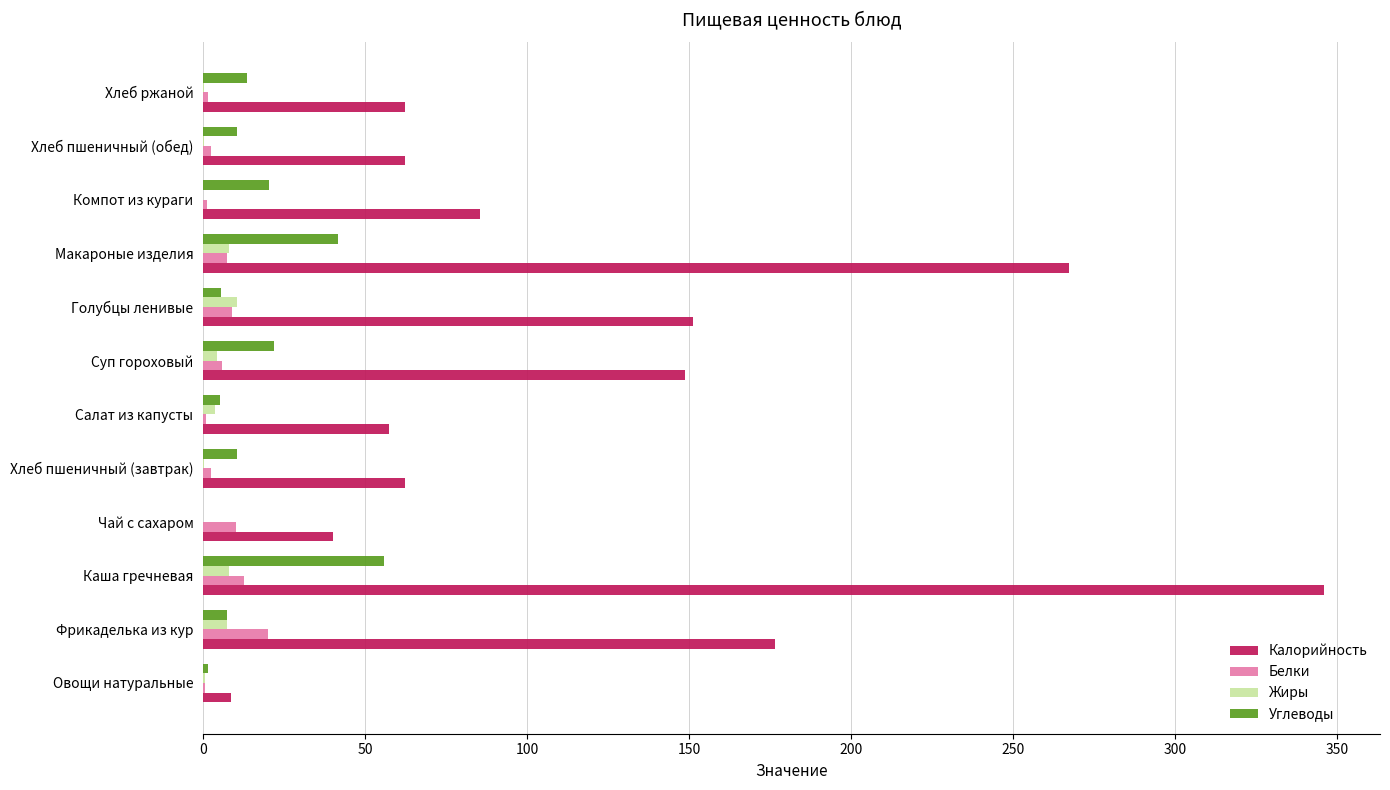

What are all the series names shown in the legend?

Калорийность, Белки, Жиры, Углеводы